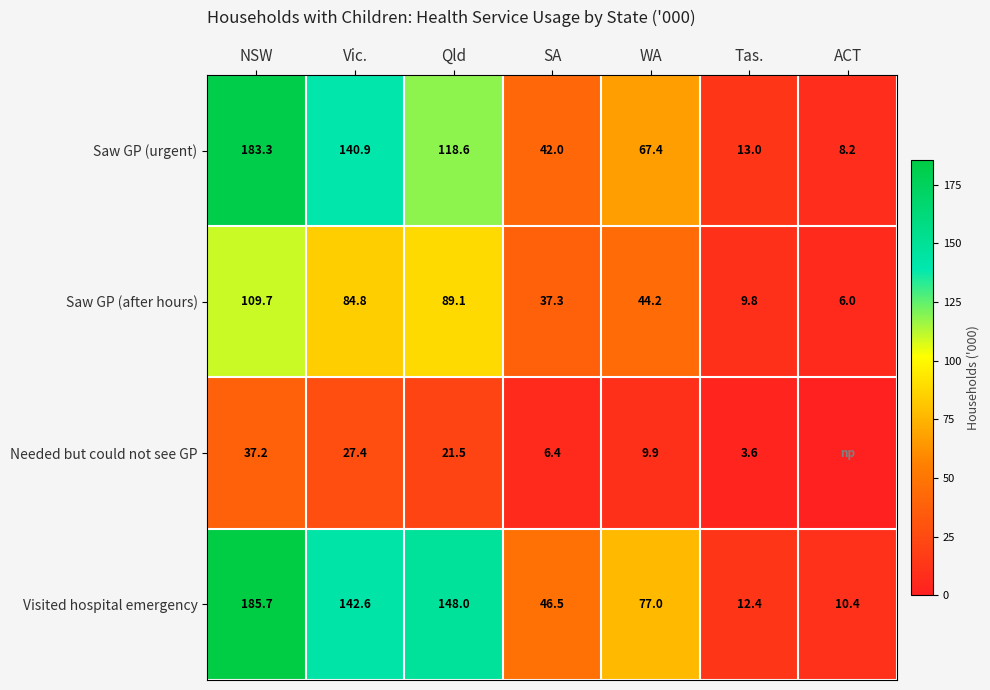

The Needed but could not see GP series shows 59.0 at NSW. True or false?

False